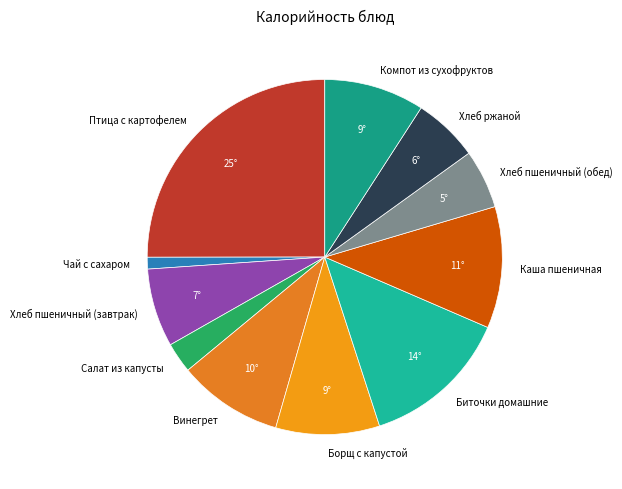

What is the largest slice in the pie chart?

Птица с картофелем